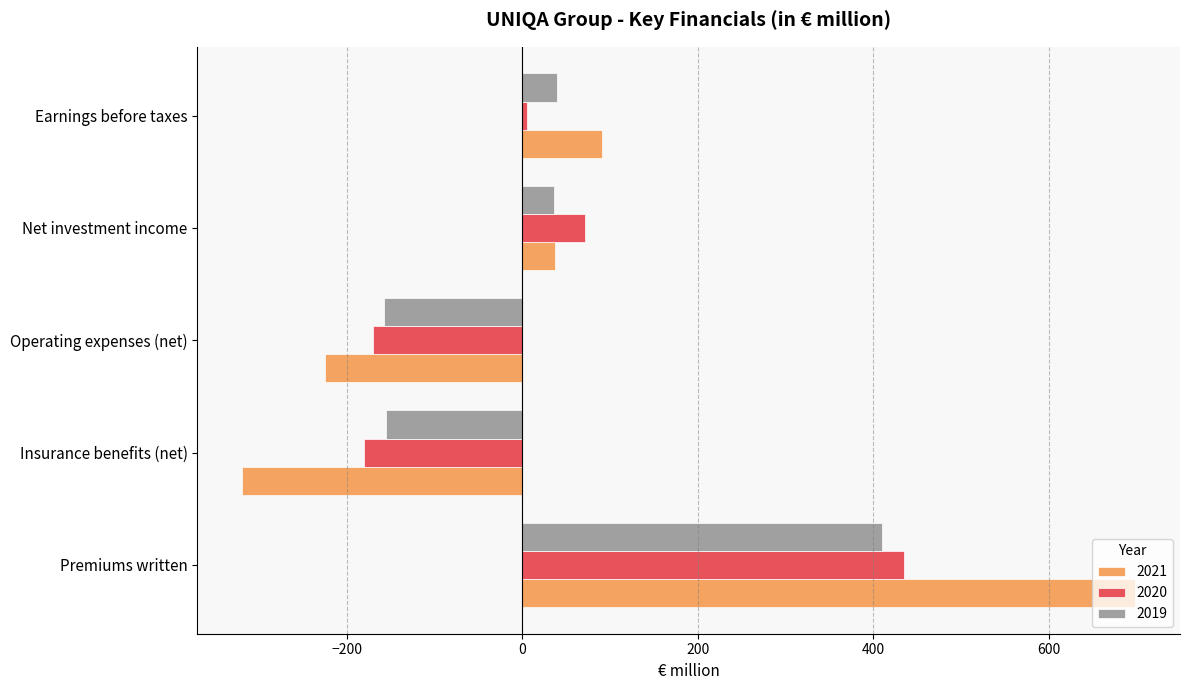

What is the total value across all series at Operating expenses (net)?

-551.9